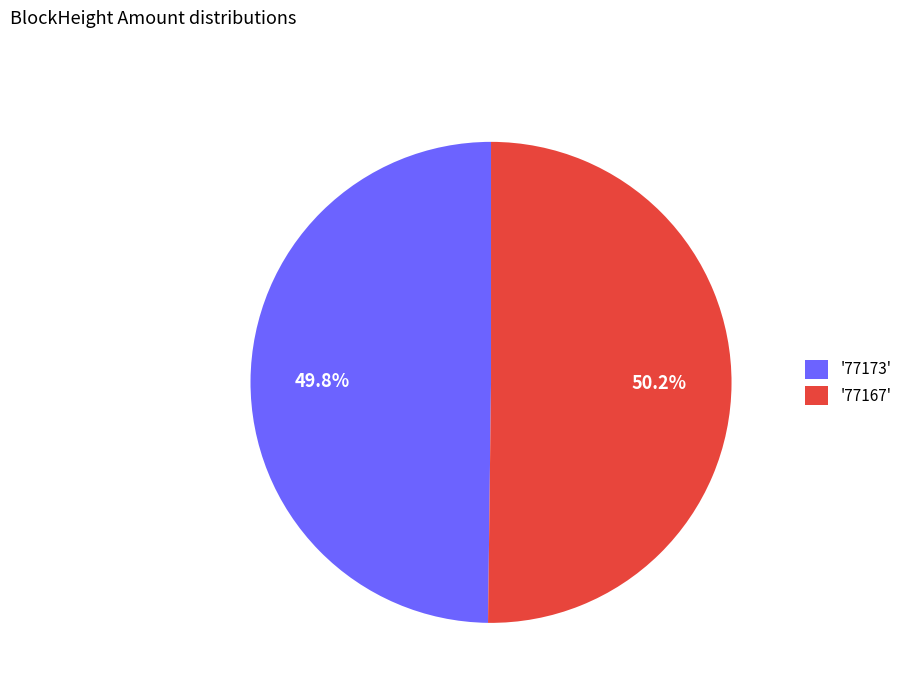

Is there a majority slice in this chart?

Yes